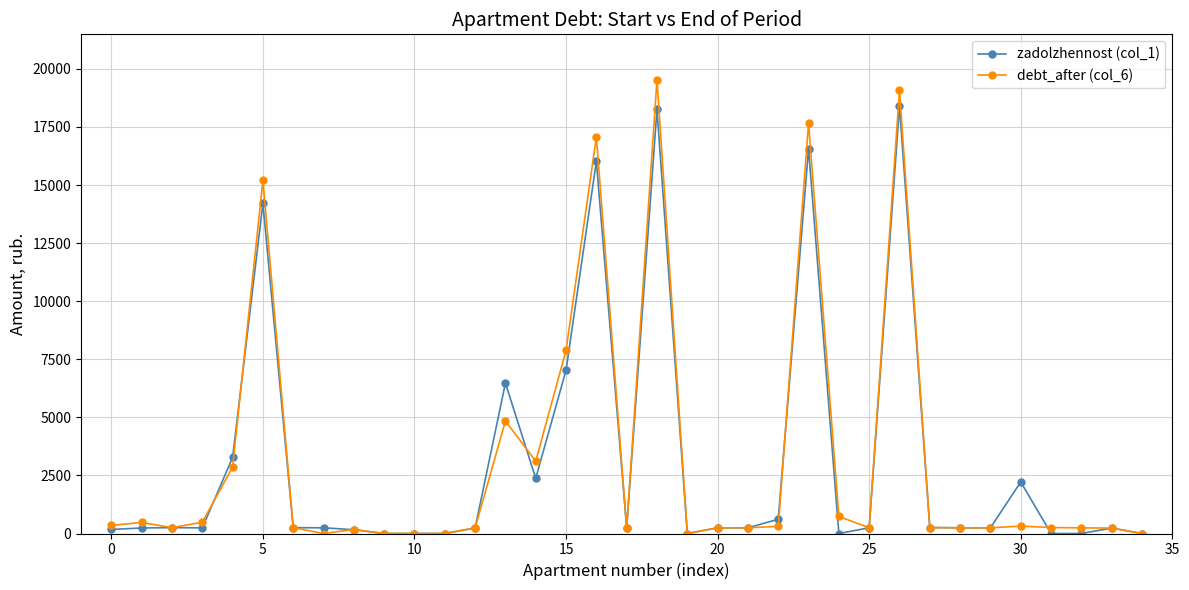

Which series has the largest range (max minus min)?

debt_after (col_6)